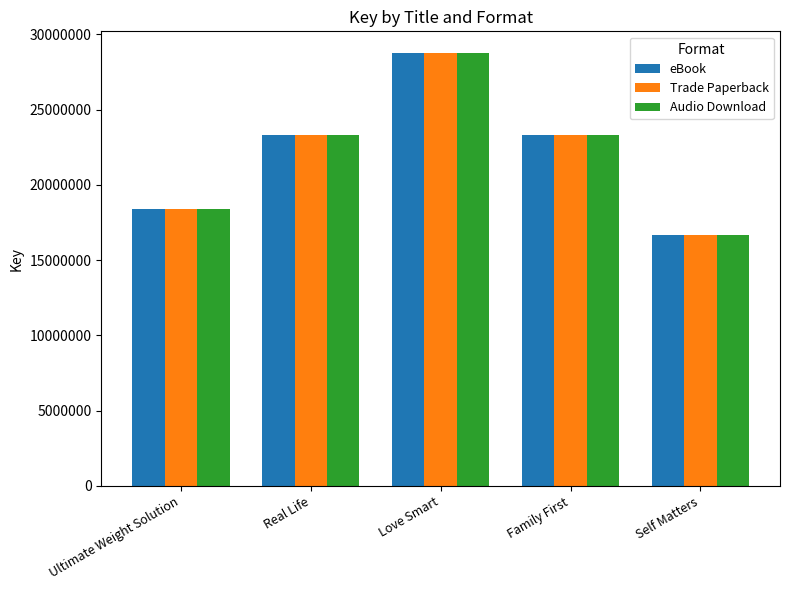

Is it true that Trade Paperback equals 18374709 at Ultimate Weight Solution?

True